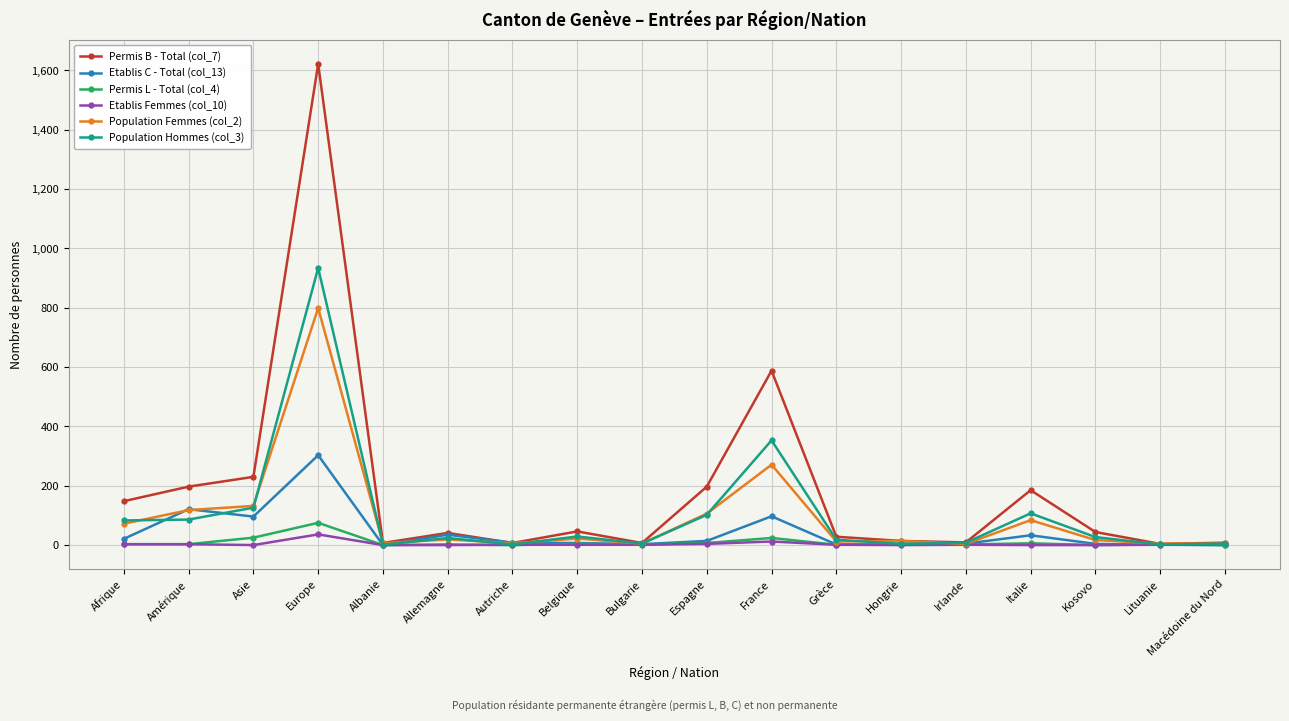

What is the label of the 10th point from the left?

Espagne